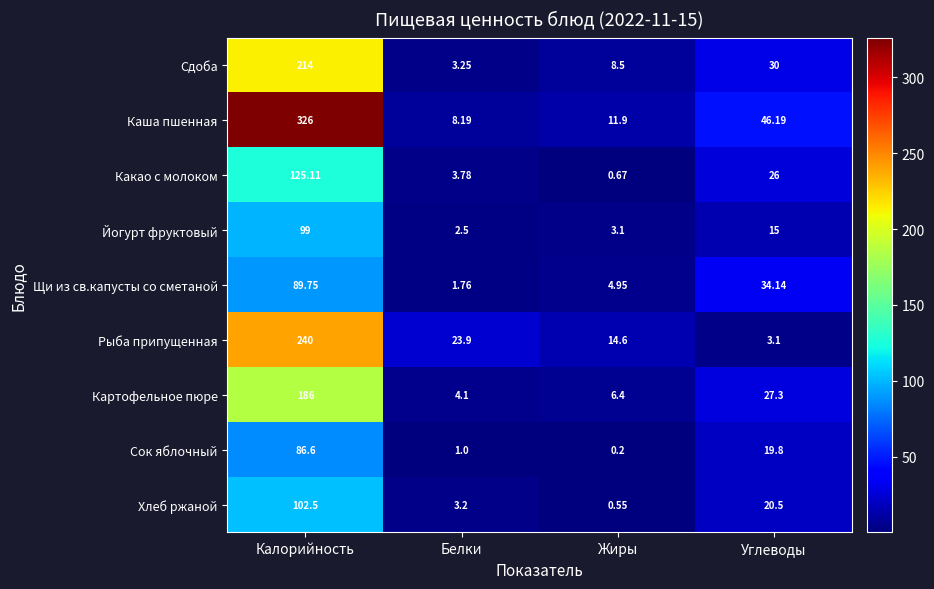

Rank the series at Белки from lowest to highest value.

Сок яблочный, Щи из св.капусты со сметаной, Йогурт фруктовый, Хлеб ржаной, Сдоба, Какао с молоком, Картофельное пюре, Каша пшенная, Рыба припущенная